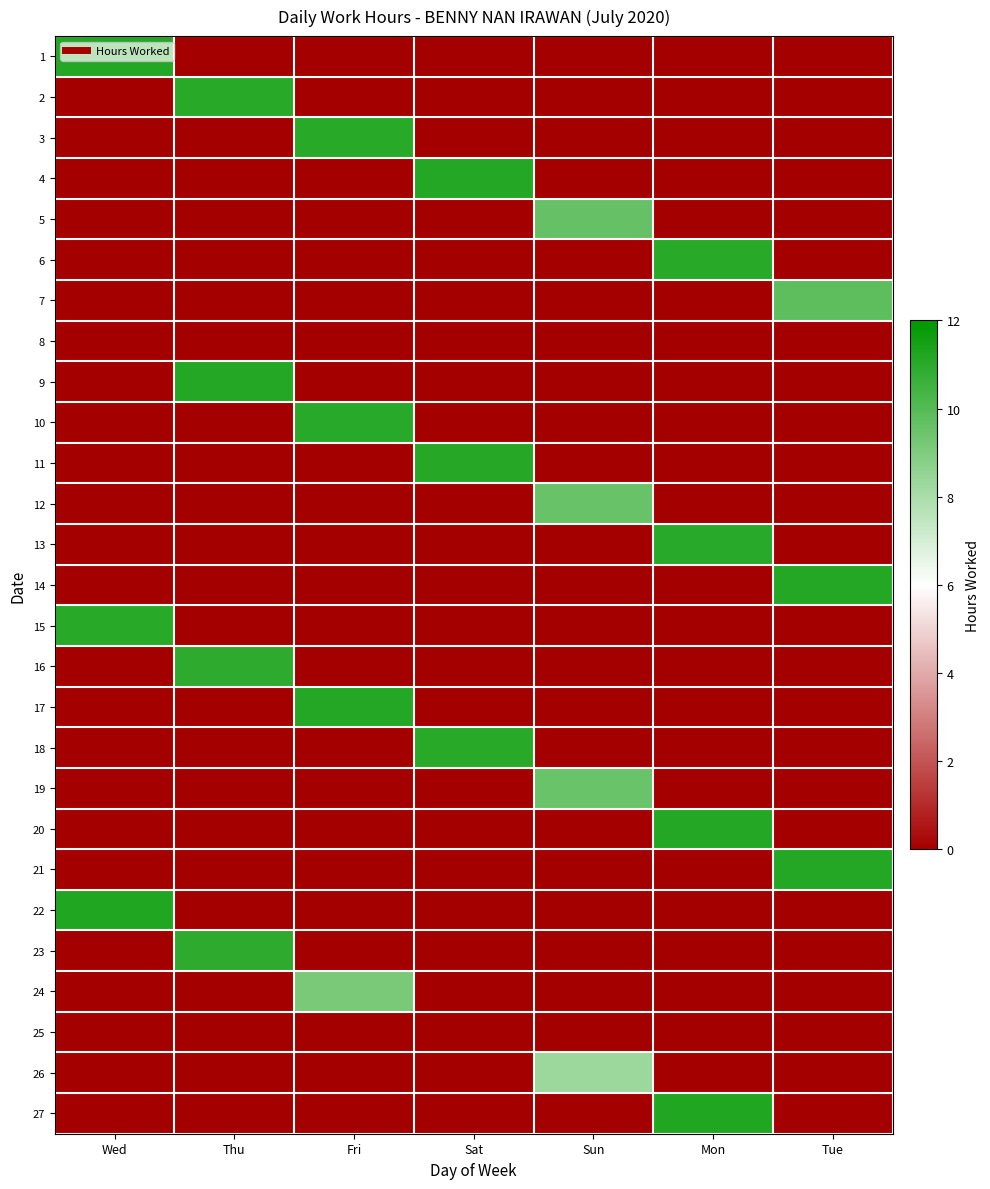

What is the difference between the highest and lowest values at Wed?

11.2